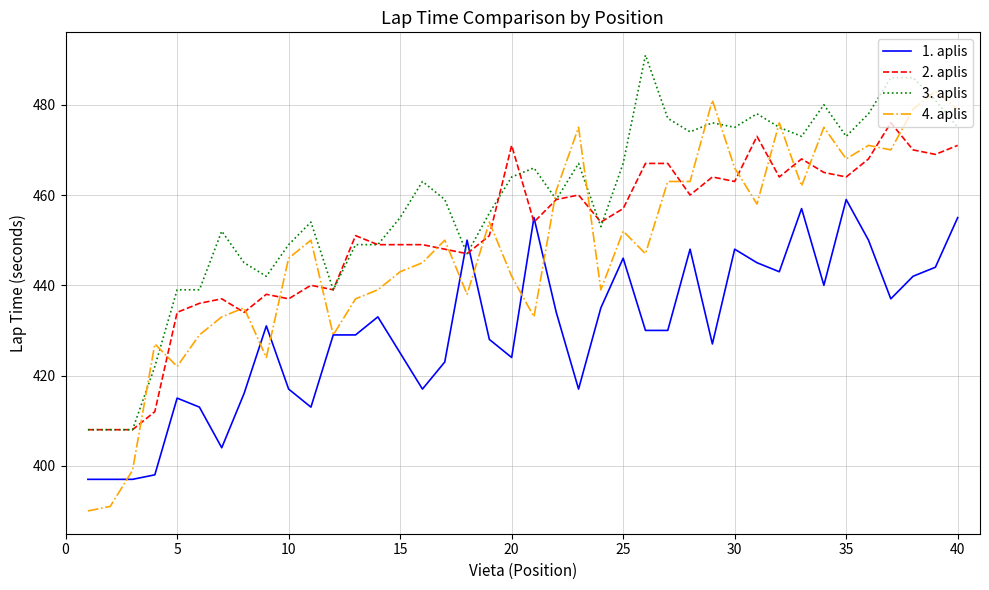

Does the chart have visible grid lines?

Yes